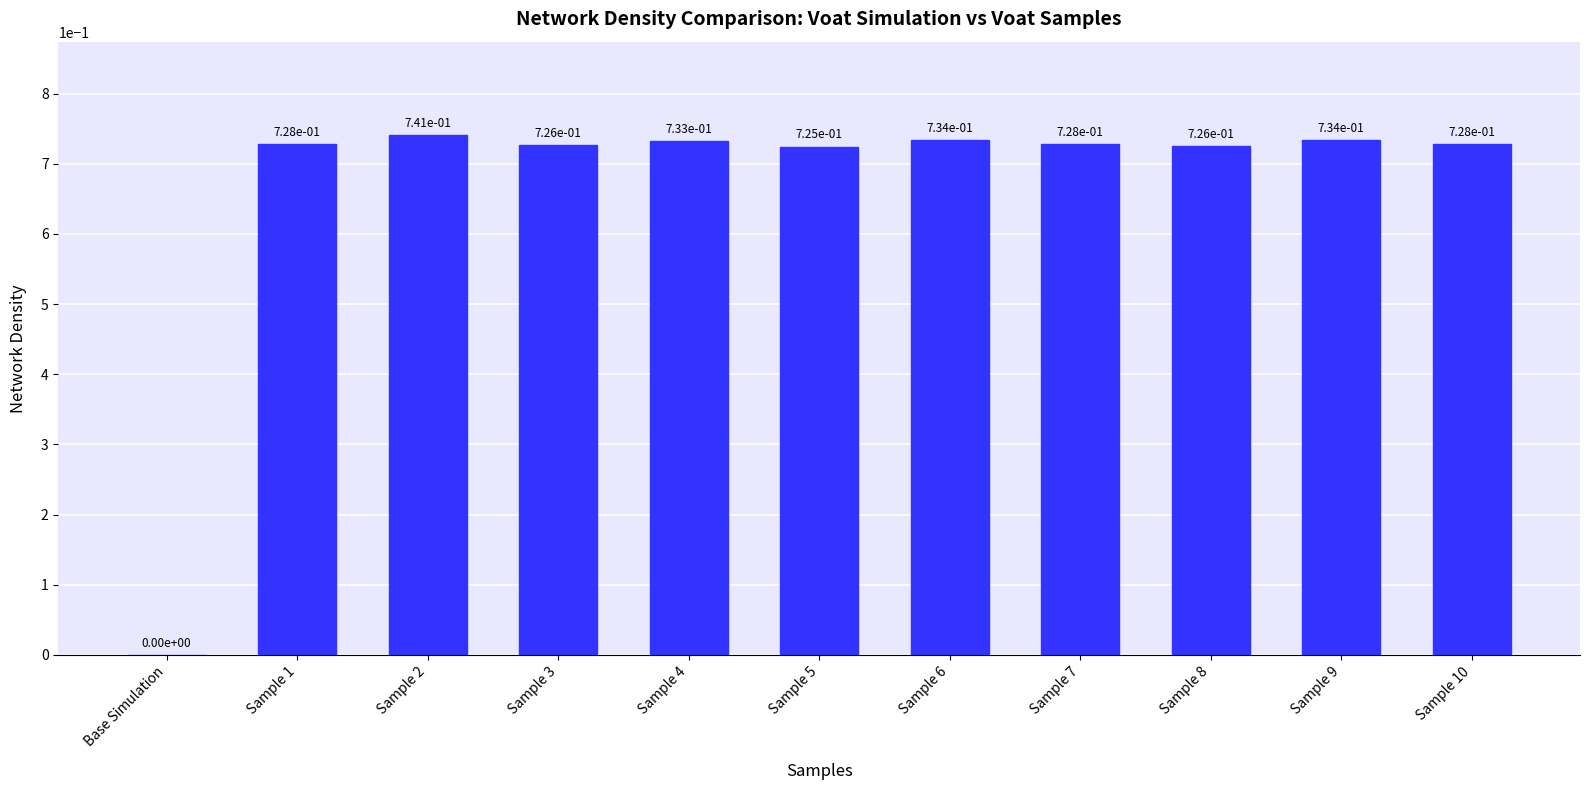

What is the sum of all values?

7.3